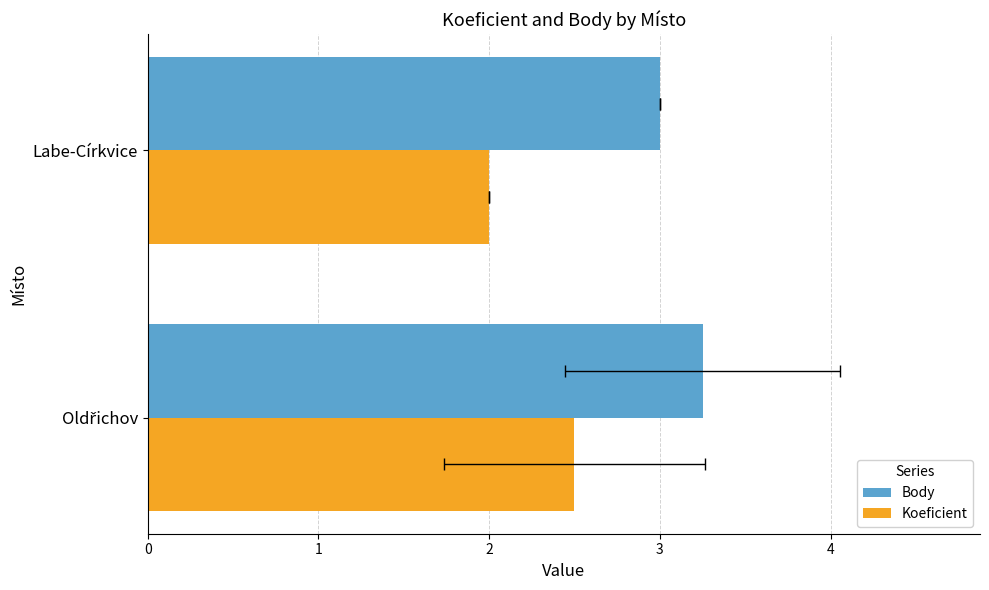

Which series has the largest total across all categories?

Body